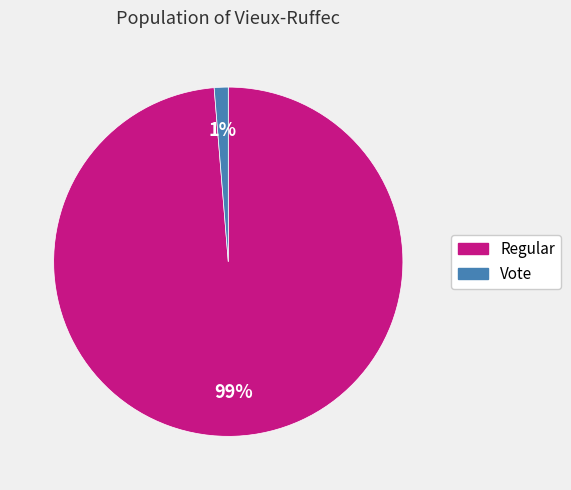

Count the number of slices in the pie.

2